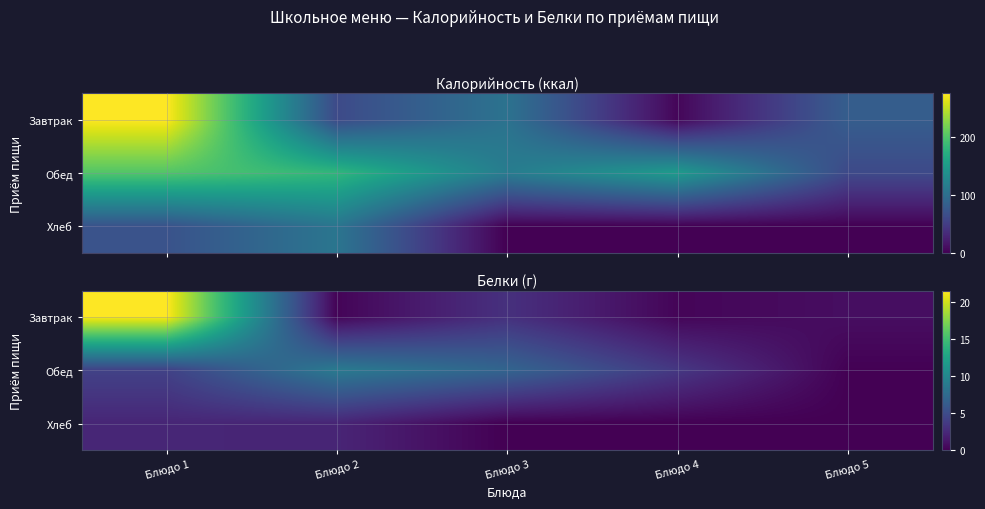

Which series has the widest spread of values?

Завтрак